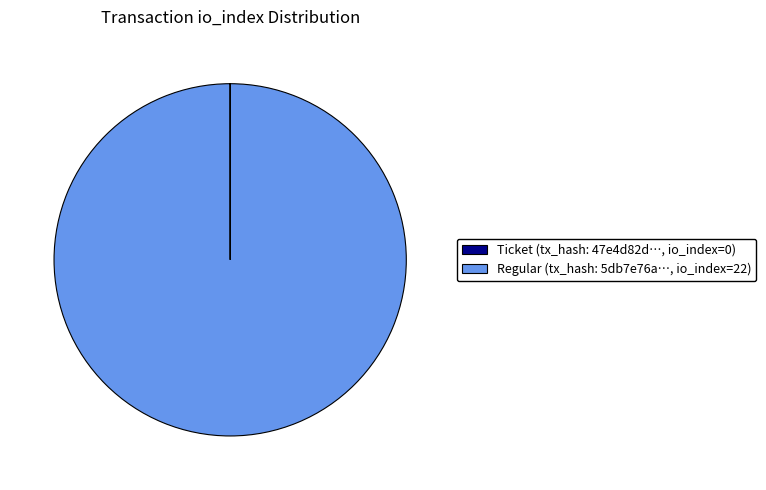

Is it true that Regular (tx_hash: 5db7e76a…, io_index=22) is 100% of the pie?

True